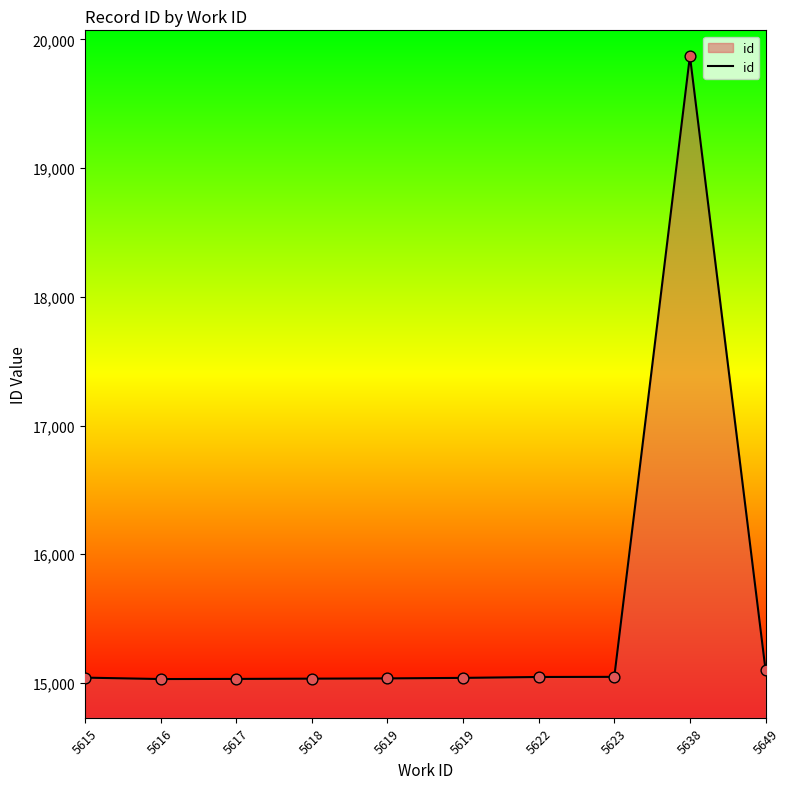

Which has a higher value, 5619 or 5623?

5623